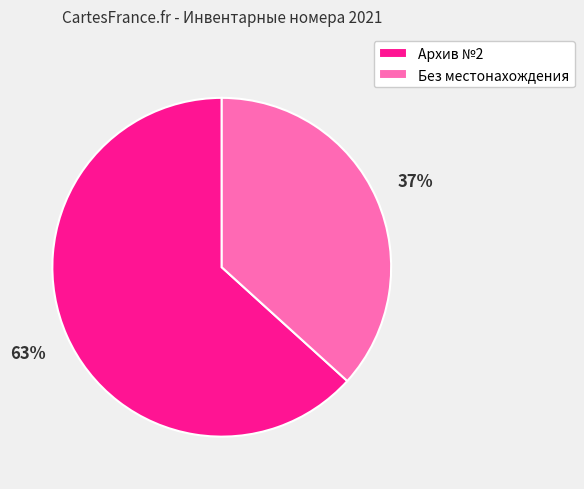

Combined, do Без местонахождения and Архив №2 account for over 50%?

Yes